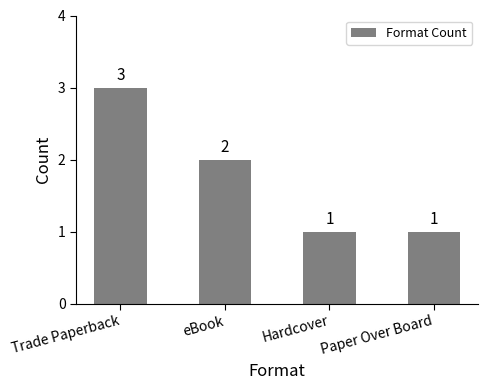

The value at eBook is 1. True or false?

False